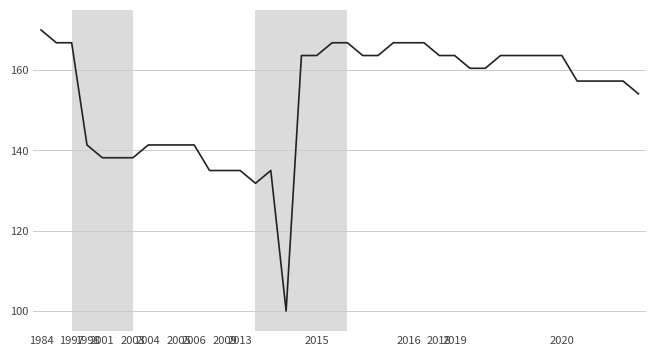

What is the greatest value displayed?

170.0